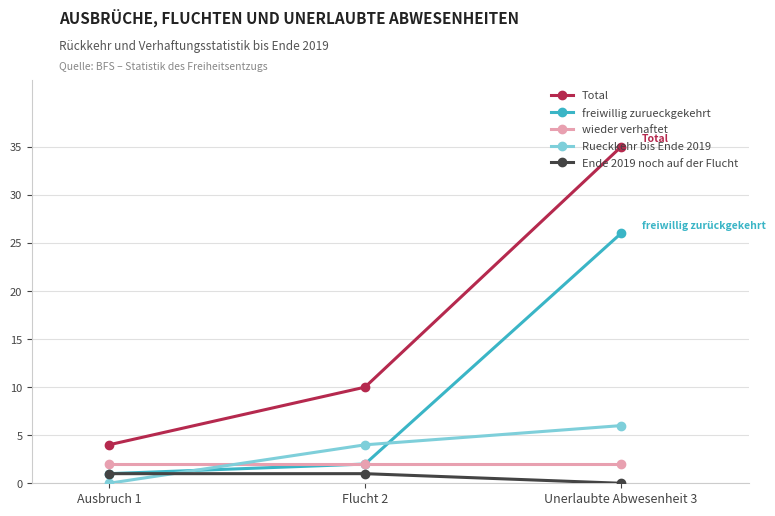

What are all the series names shown in the legend?

Total, freiwillig zurueckgekehrt, wieder verhaftet, Rueckkehr bis Ende 2019, Ende 2019 noch auf der Flucht